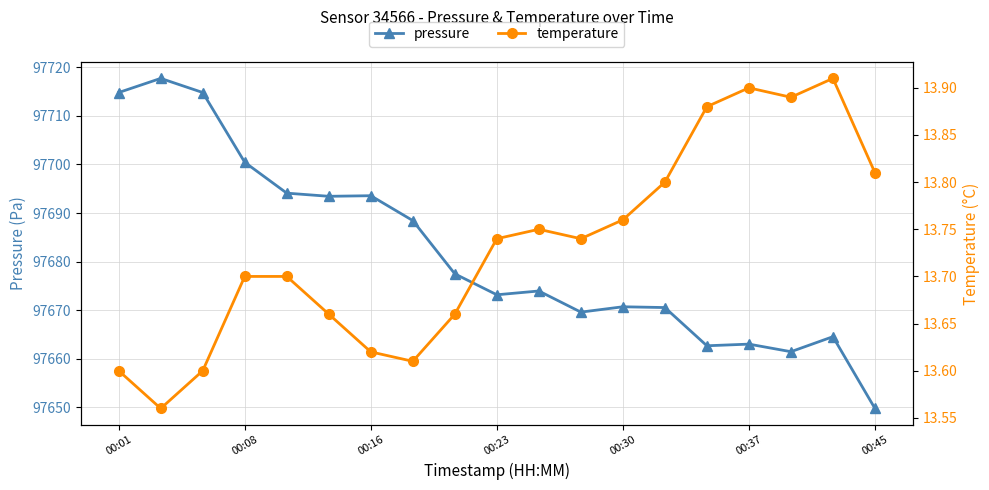

At 00:01, list the series in order from largest to smallest.

pressure, temperature